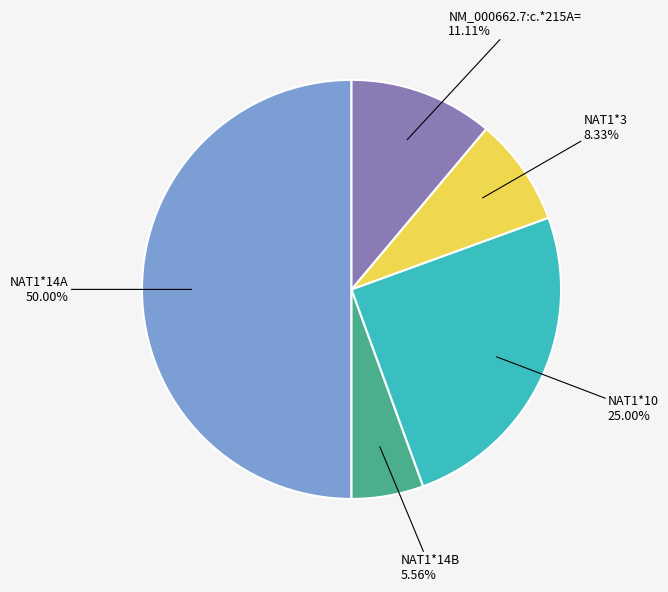

How many segments does this pie chart have?

5